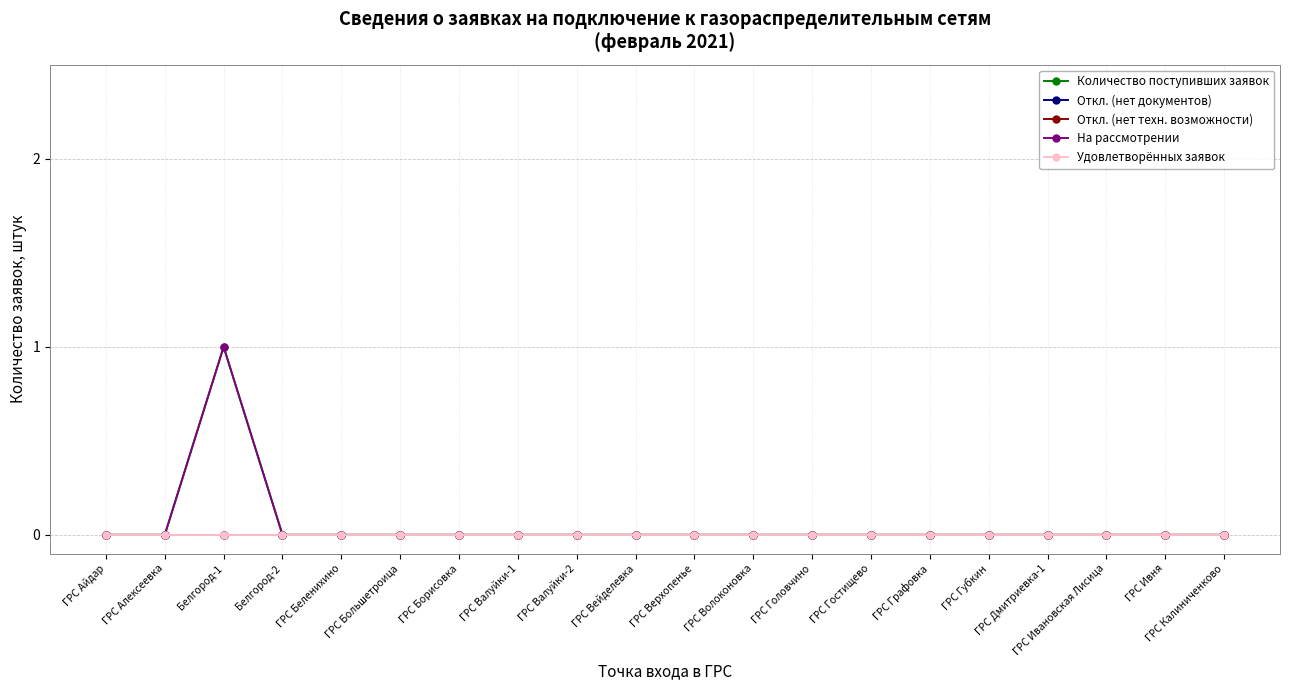

Between ГРС Дмитриевка-1 and ГРС Ивня, which series saw the biggest shift?

Количество поступивших заявок